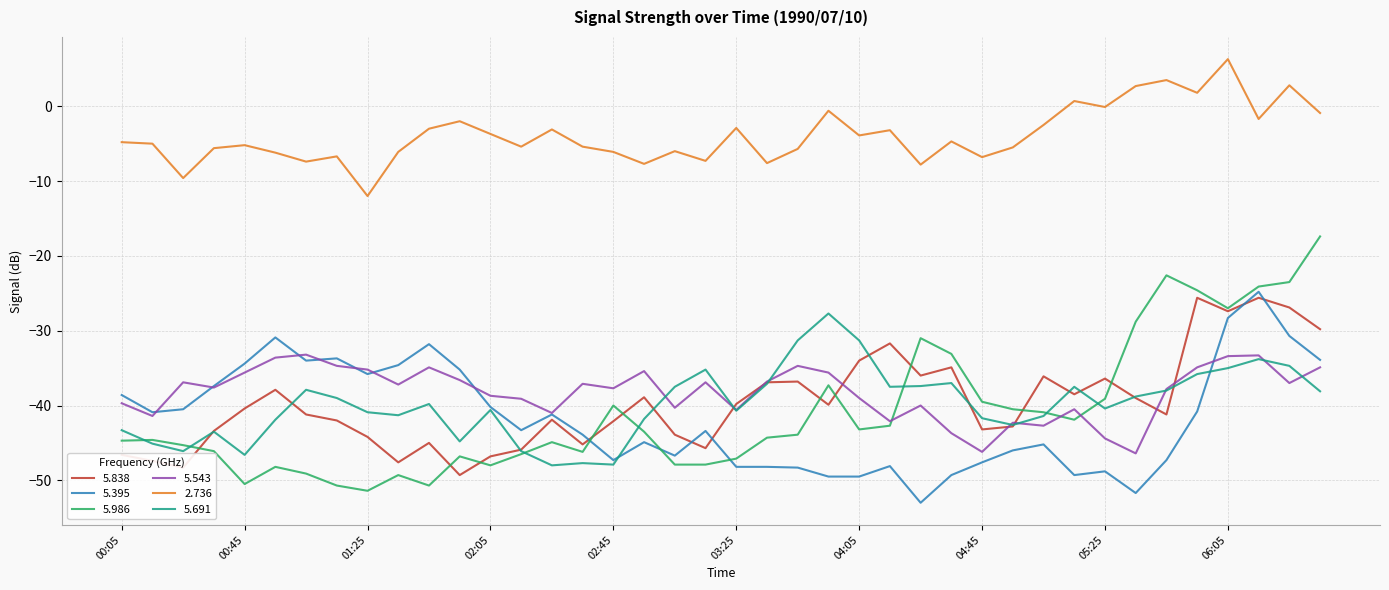

True or false: 5.395 and 2.736 intersect in this chart.

False